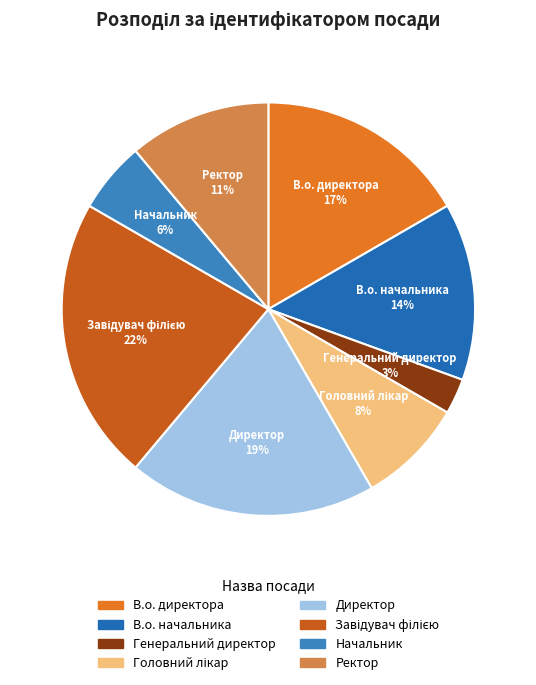

Approximately how many times larger is the value at Ректор compared to Директор?

0.6